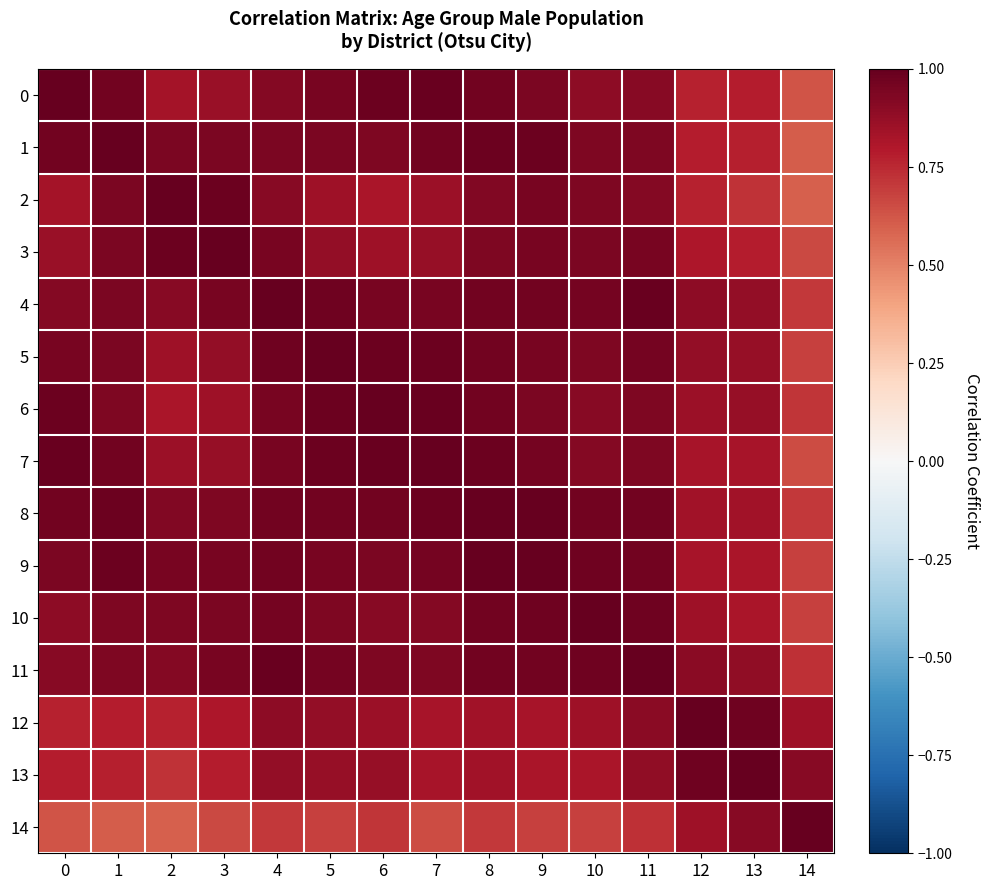

Which series has the largest total across all categories?

8